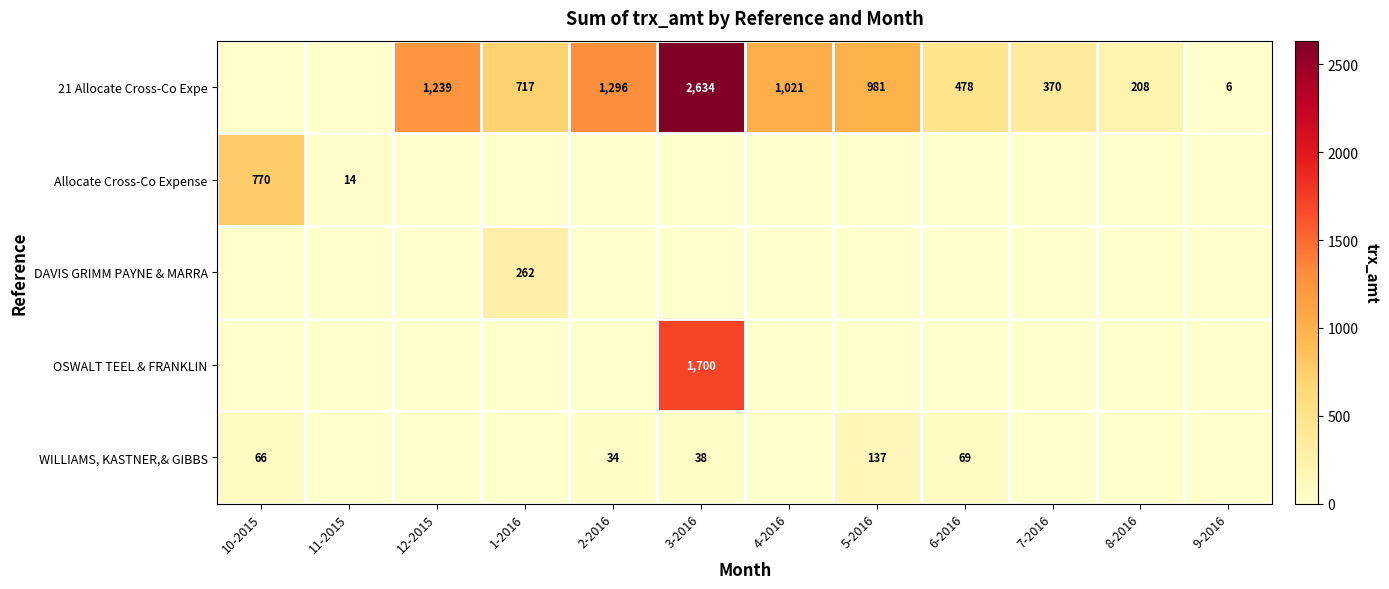

The value of Allocate Cross-Co Expense at 11-2015 is 19.8. True or false?

False